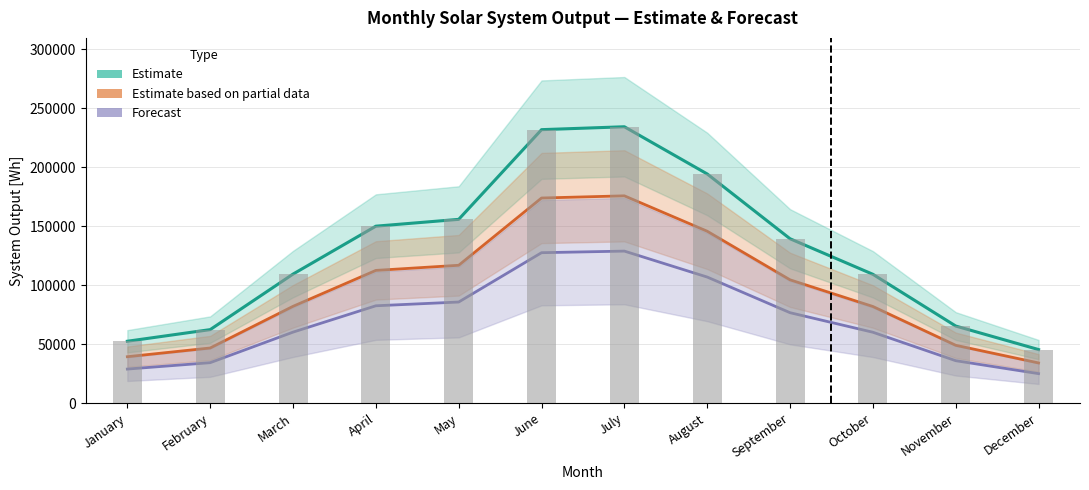

Is it true that Forecast equals 24965.0 at December?

True